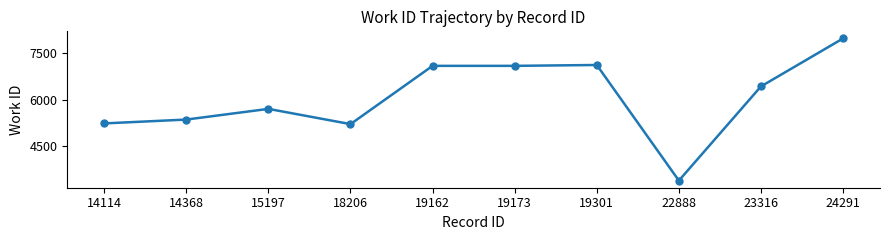

What is the value of the 7th point from the left?

7122